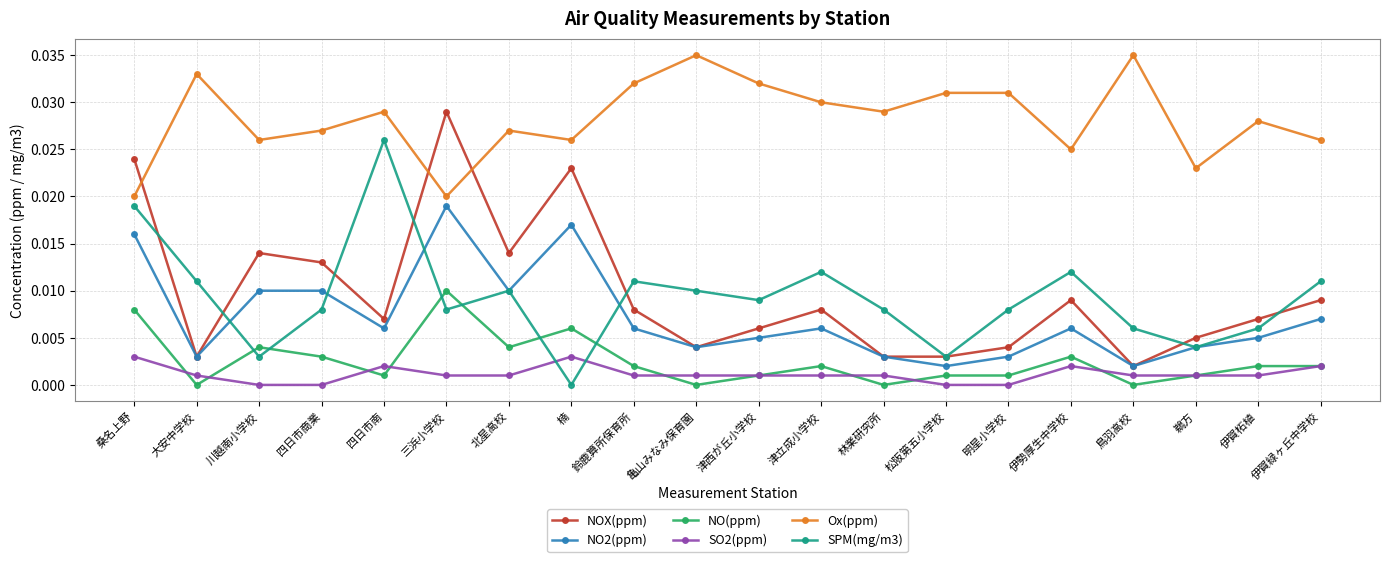

At which label does SPM(mg/m3) reach its peak?

四日市南